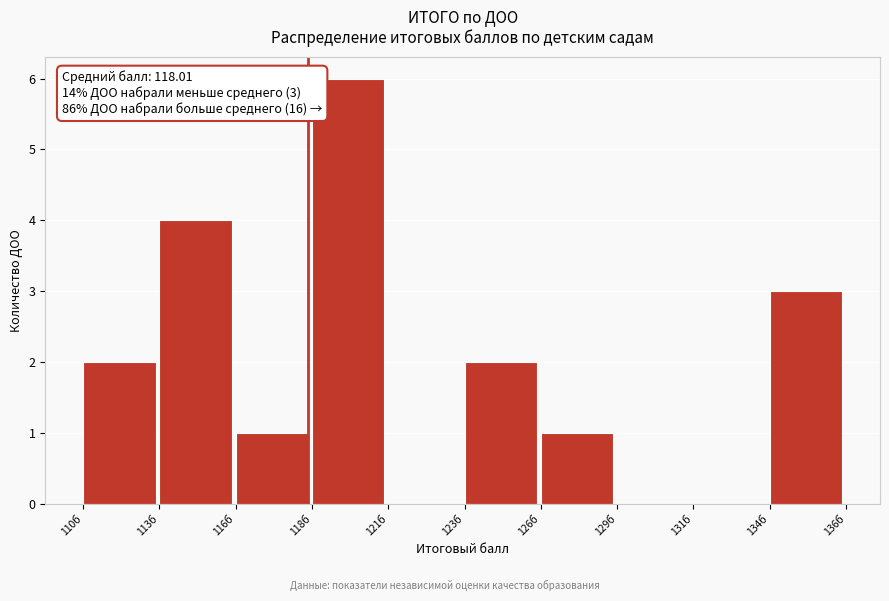

Reading right to left, list all the values displayed in this chart.

134б=3	131б=0	129б=0	126б=1	123б=2	121б=0	118б=6	116б=1	113б=4	110б=2